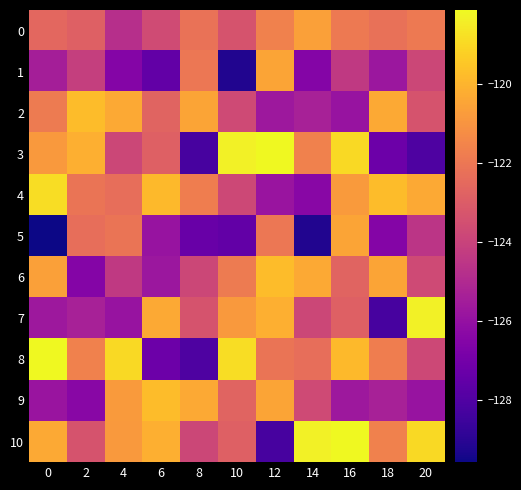

How many data points does each series have?

11